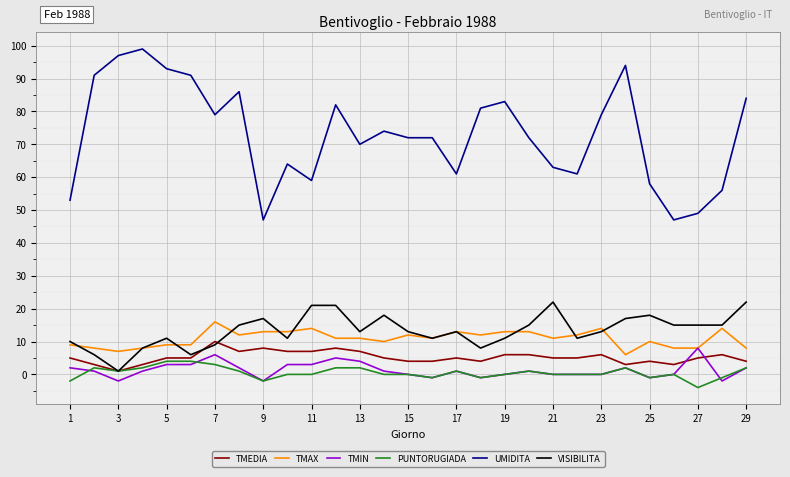

Which series has the widest spread of values?

UMIDITA